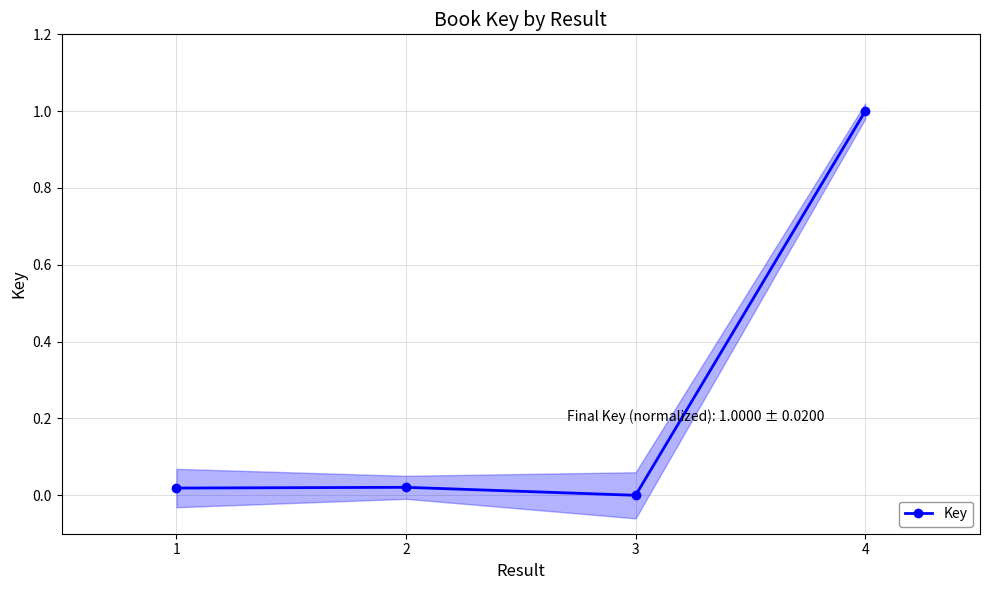

Which label corresponds to the smallest value in the chart?

3